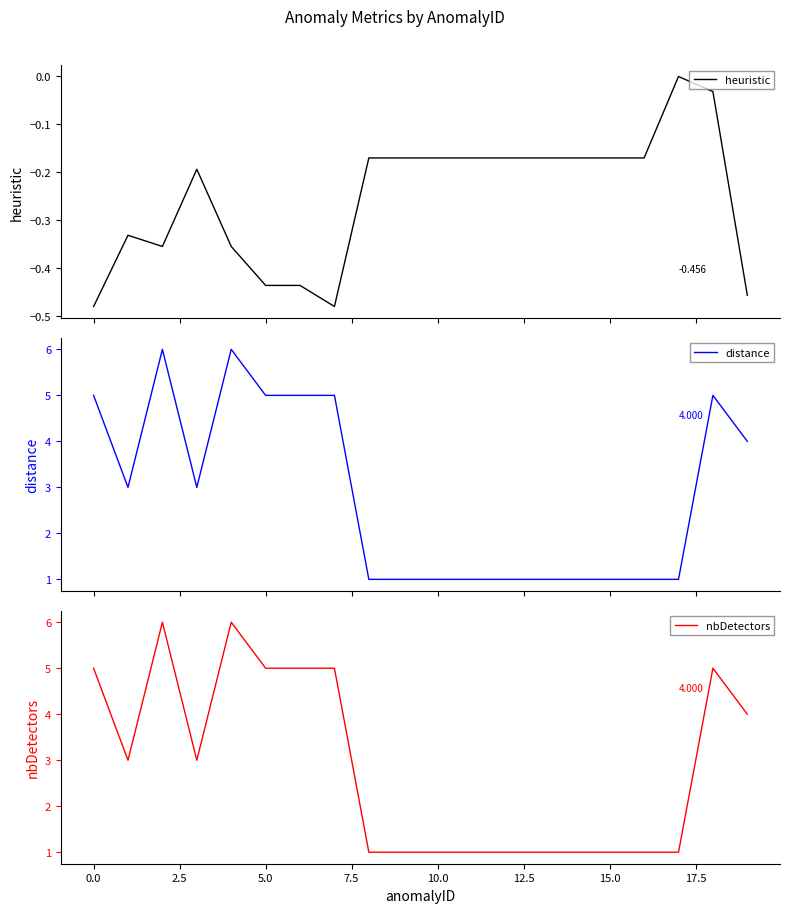

Reading left to right, transcribe all the data shown in this chart.

heuristic: -0.5	-0.3	-0.4	-0.2	-0.4	-0.4	-0.4	-0.5	-0.2	-0.2	-0.2	-0.2	-0.2	-0.2	-0.2	-0.2	-0.2	-0.0	-0.0	-0.5
distance: 5.0	3.0	6.0	3.0	6.0	5.0	5.0	5.0	1.0	1.0	1.0	1.0	1.0	1.0	1.0	1.0	1.0	1.0	5.0	4.0
nbDetectors: 5.0	3.0	6.0	3.0	6.0	5.0	5.0	5.0	1.0	1.0	1.0	1.0	1.0	1.0	1.0	1.0	1.0	1.0	5.0	4.0